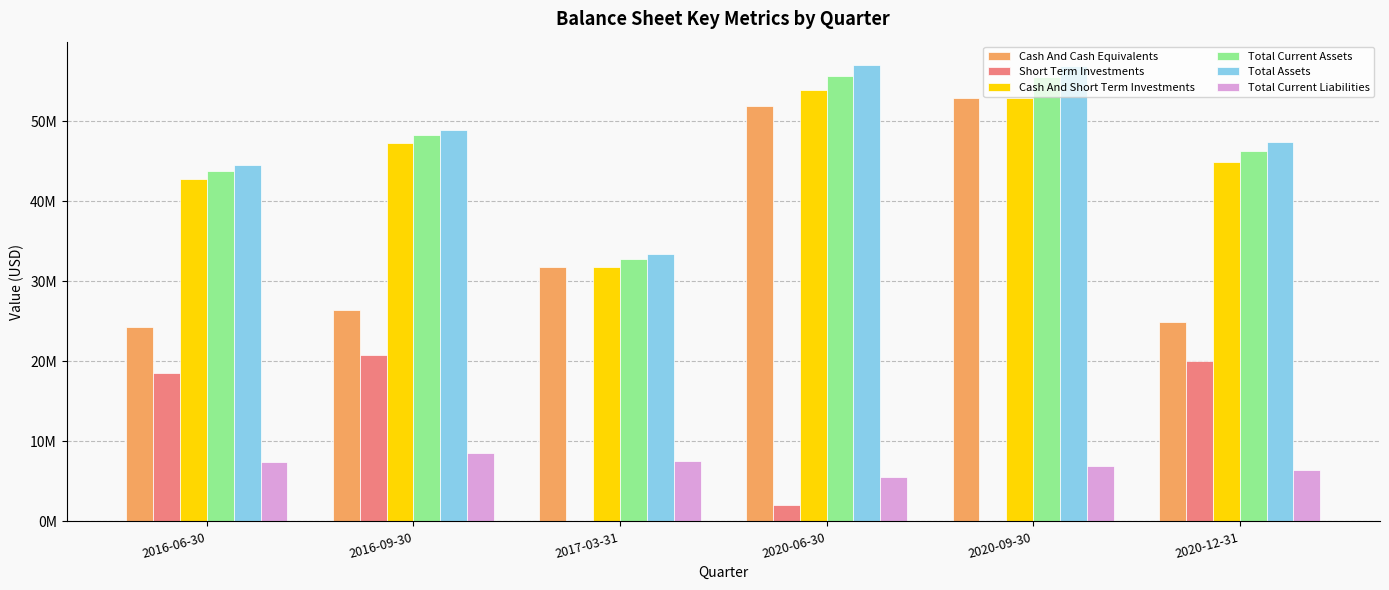

At how many categories does at least one series exceed 27718031?

6